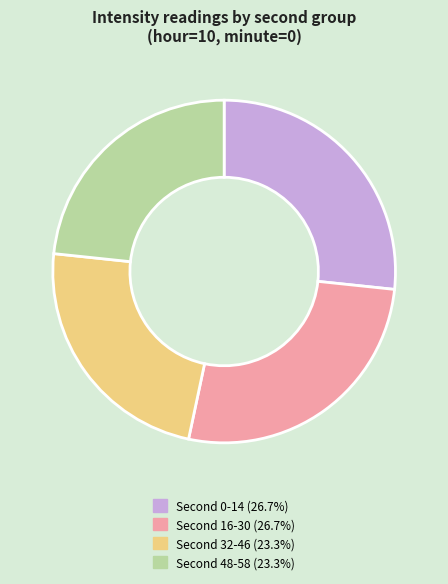

Is there a majority slice in this chart?

No